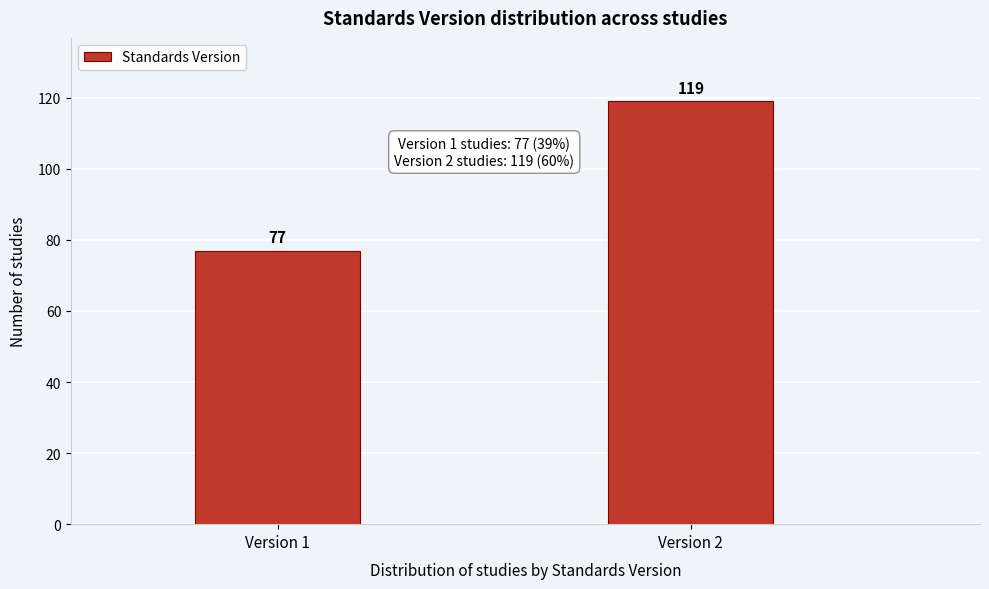

Reading left to right, what are all the values shown in this chart?

77	119